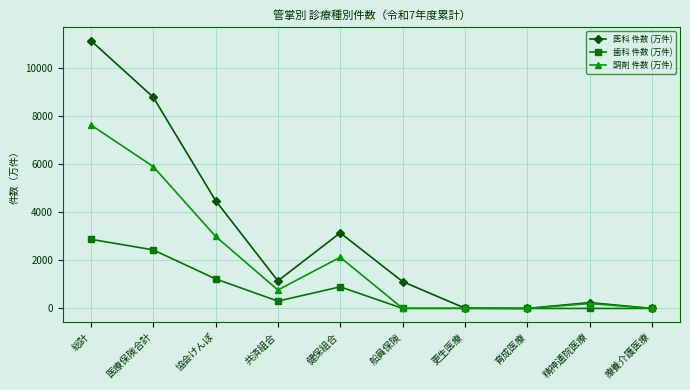

Where does the 歯科 件数 (万件) series first go above 305?

総計